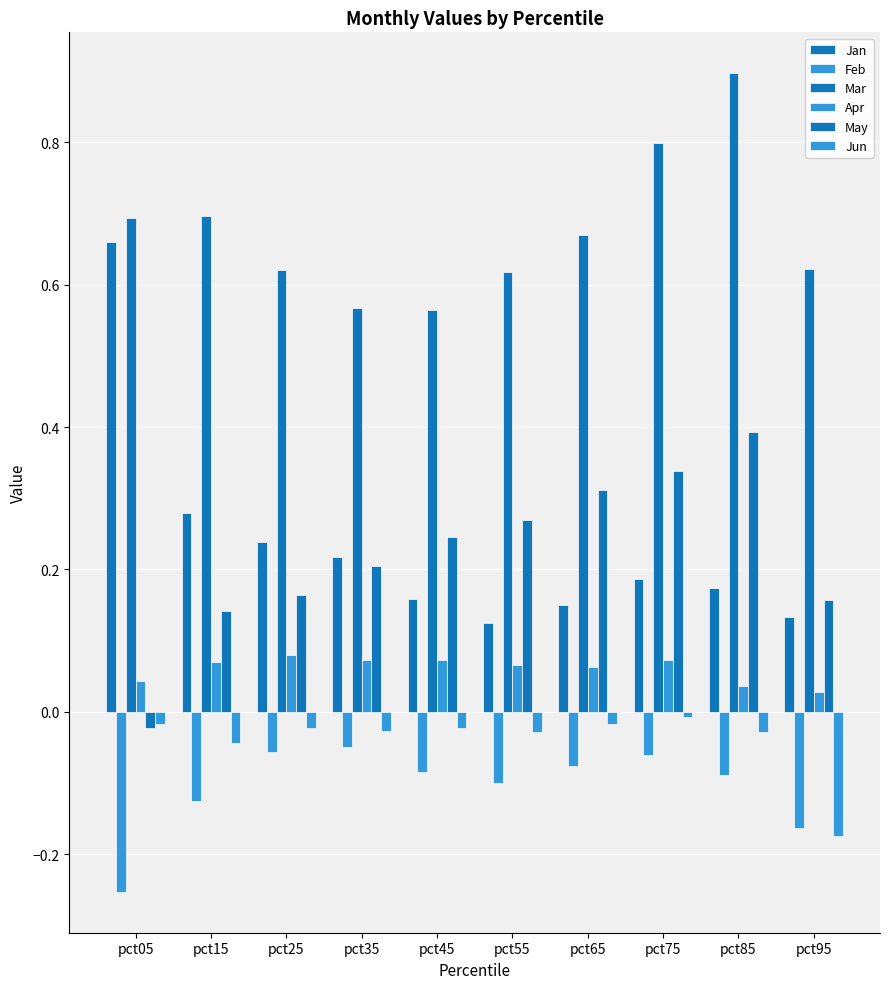

Which series has the largest total across all categories?

Mar